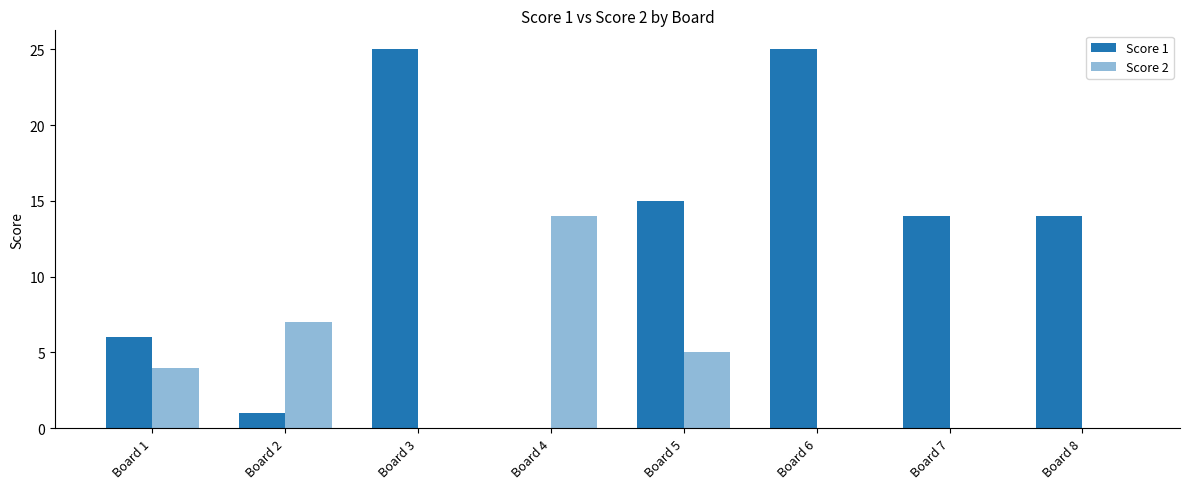

Between Board 6 and Board 7, which is larger?

Board 6